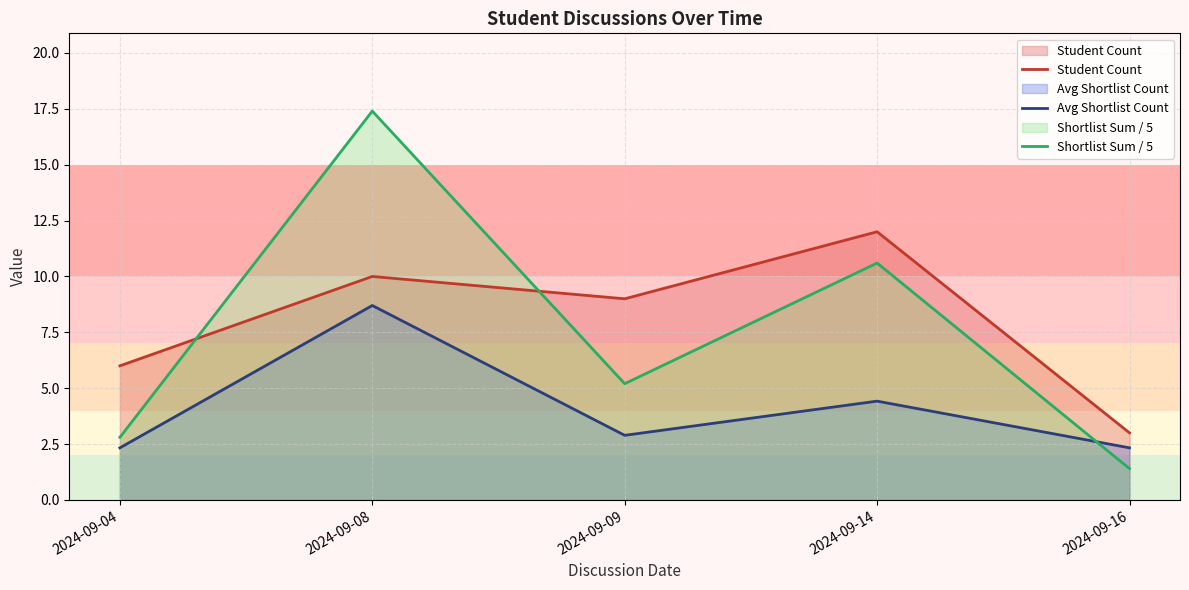

Which series changed the most between 2024-09-09 and 2024-09-14?

Shortlist Sum / 5